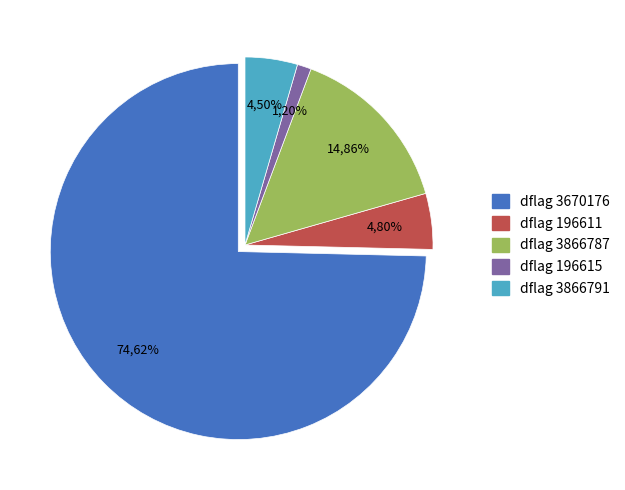

Does 3866791 account for over 50% of the chart?

No